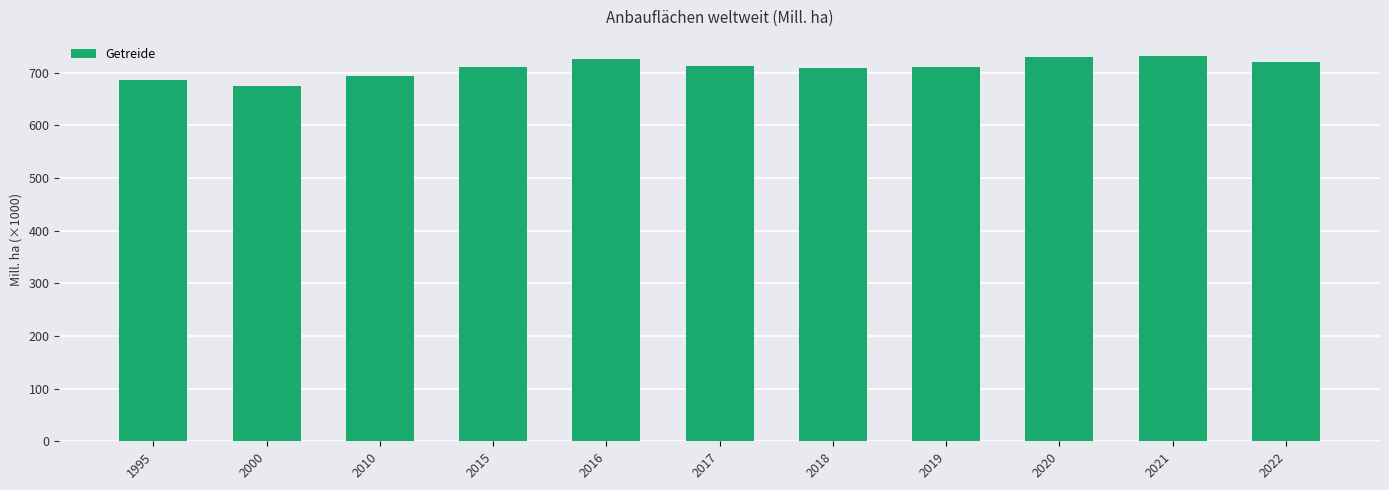

Does the chart contain any negative values?

No